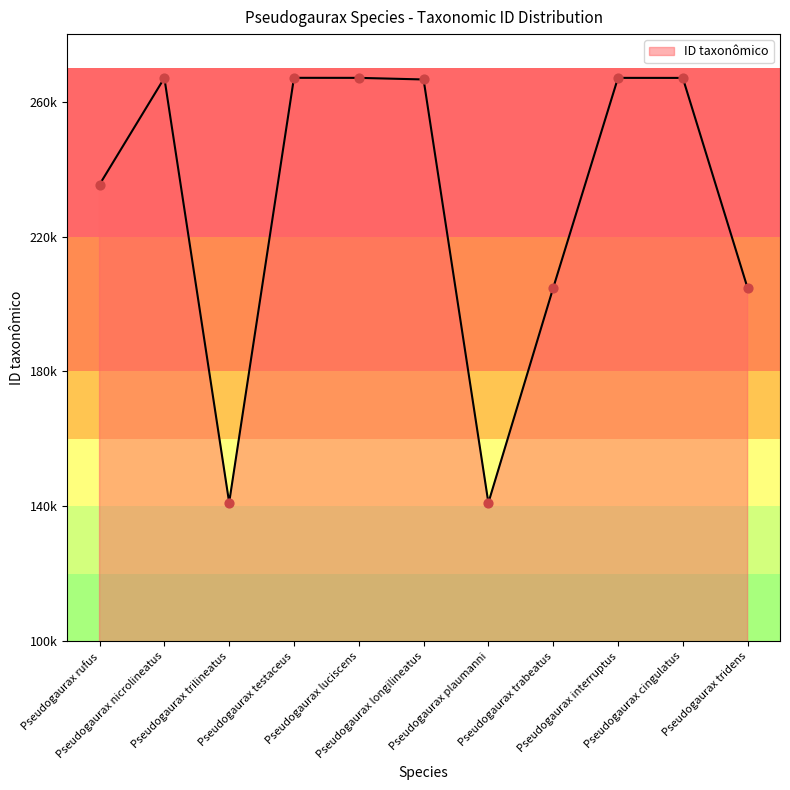

Which has a higher value, Pseudogaurax trabeatus or Pseudogaurax plaumanni?

Pseudogaurax trabeatus